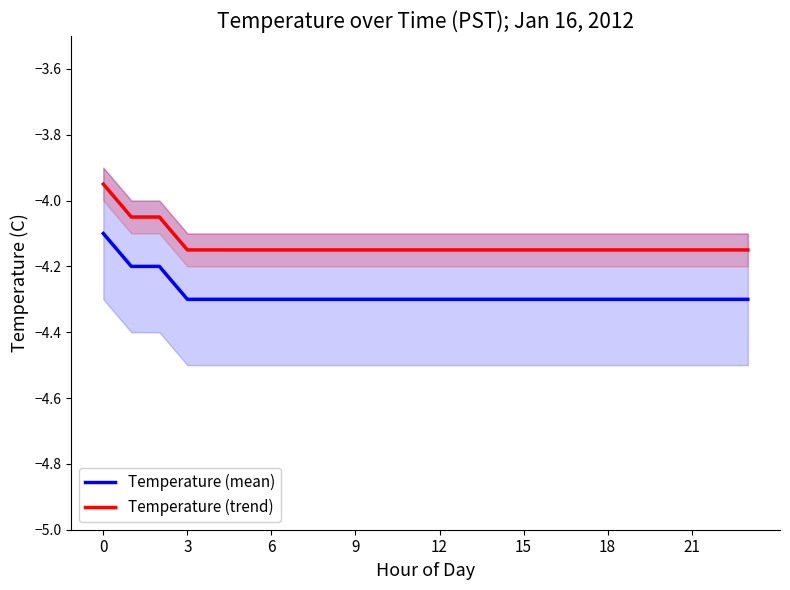

What is the minimum value for Temperature (mean)?

-4.3